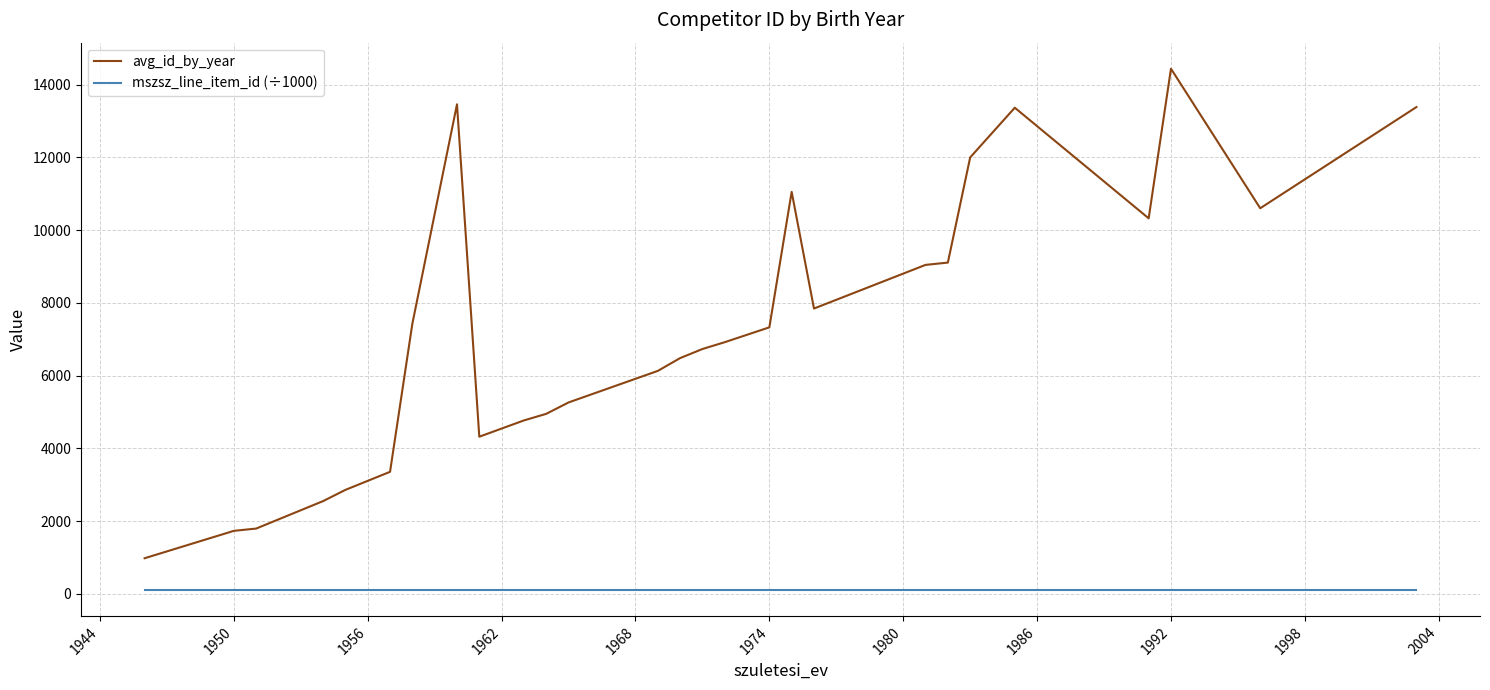

Which series has the widest spread of values?

avg_id_by_year